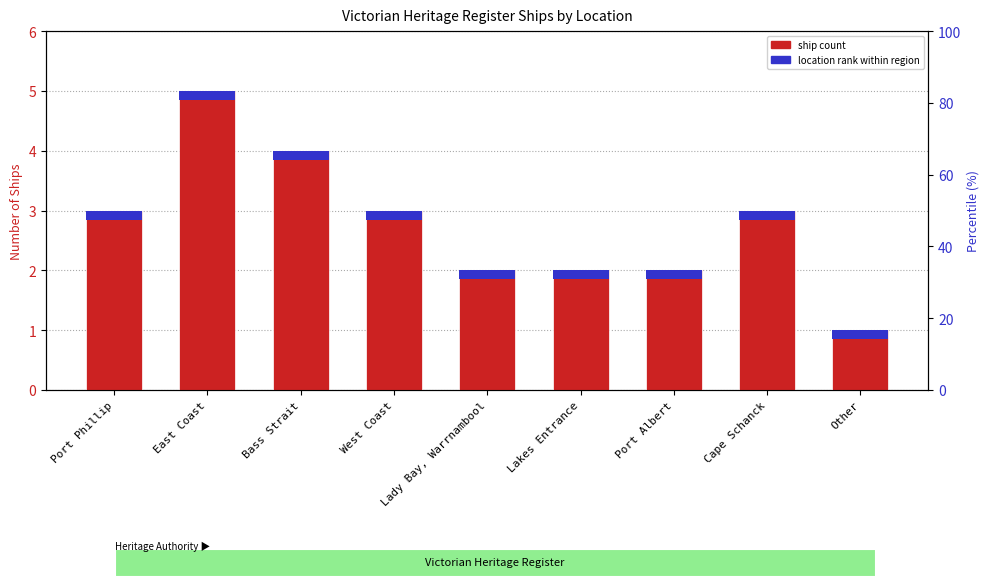

Reading left to right, what are all the values shown in this chart?

3	5	4	3	2	2	2	3	1